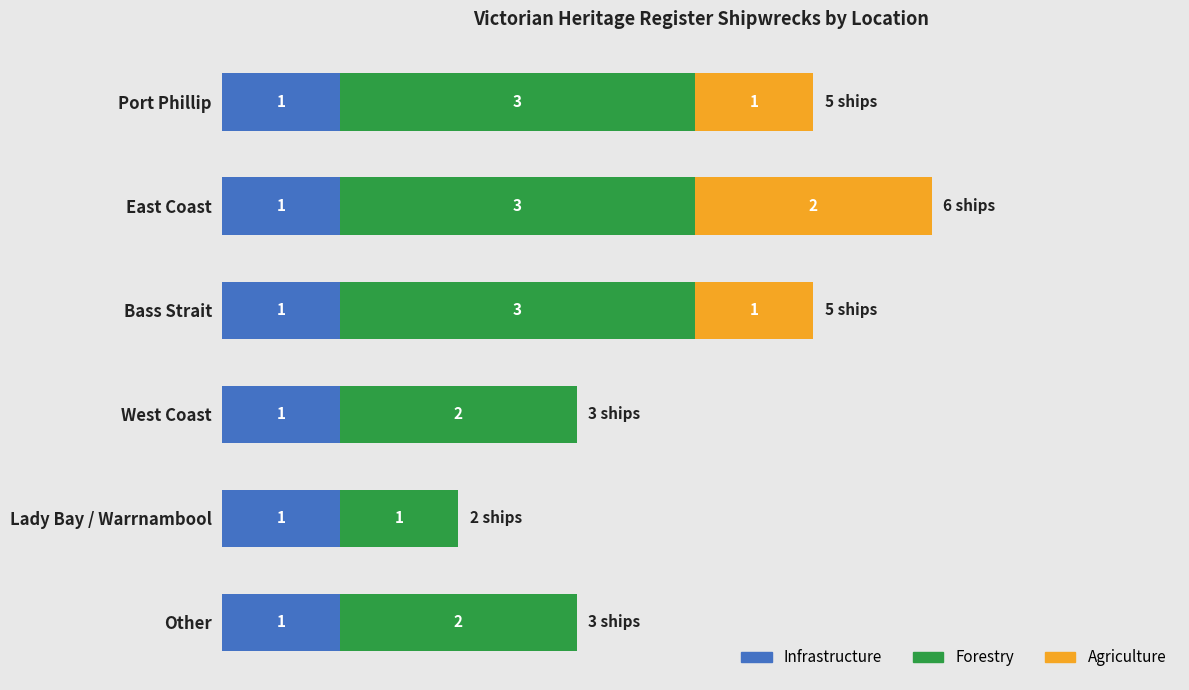

Which series has the largest range (max minus min)?

Forestry